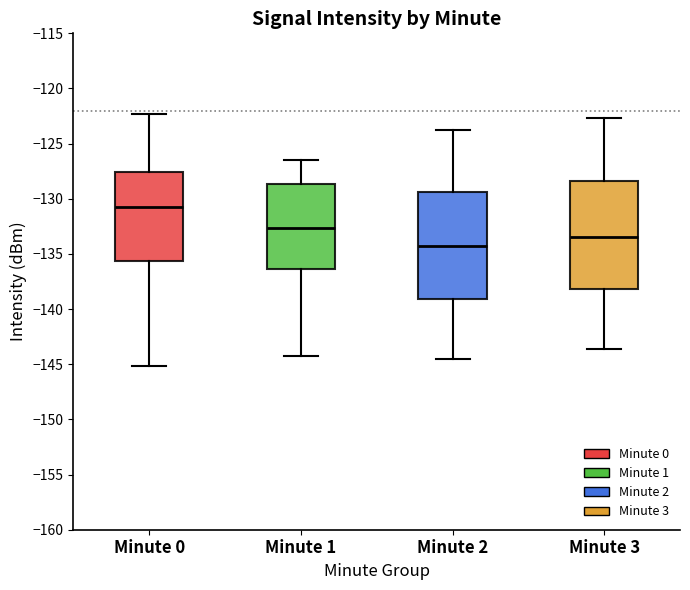

Reading left to right, read every box against the y-axis: the position of its median line, the range the box covers, and the ends of its whiskers. The values are not printed on the chart, so give them approximately, as read against the axis.

Minute 0: median -131.0, box -135.5 to -127.5, whiskers -145.0 to -122.5
Minute 1: median -132.5, box -136.5 to -128.5, whiskers -144.0 to -126.5
Minute 2: median -134.0, box -139.0 to -129.5, whiskers -144.5 to -124.0
Minute 3: median -133.5, box -138.0 to -128.5, whiskers -143.5 to -122.5